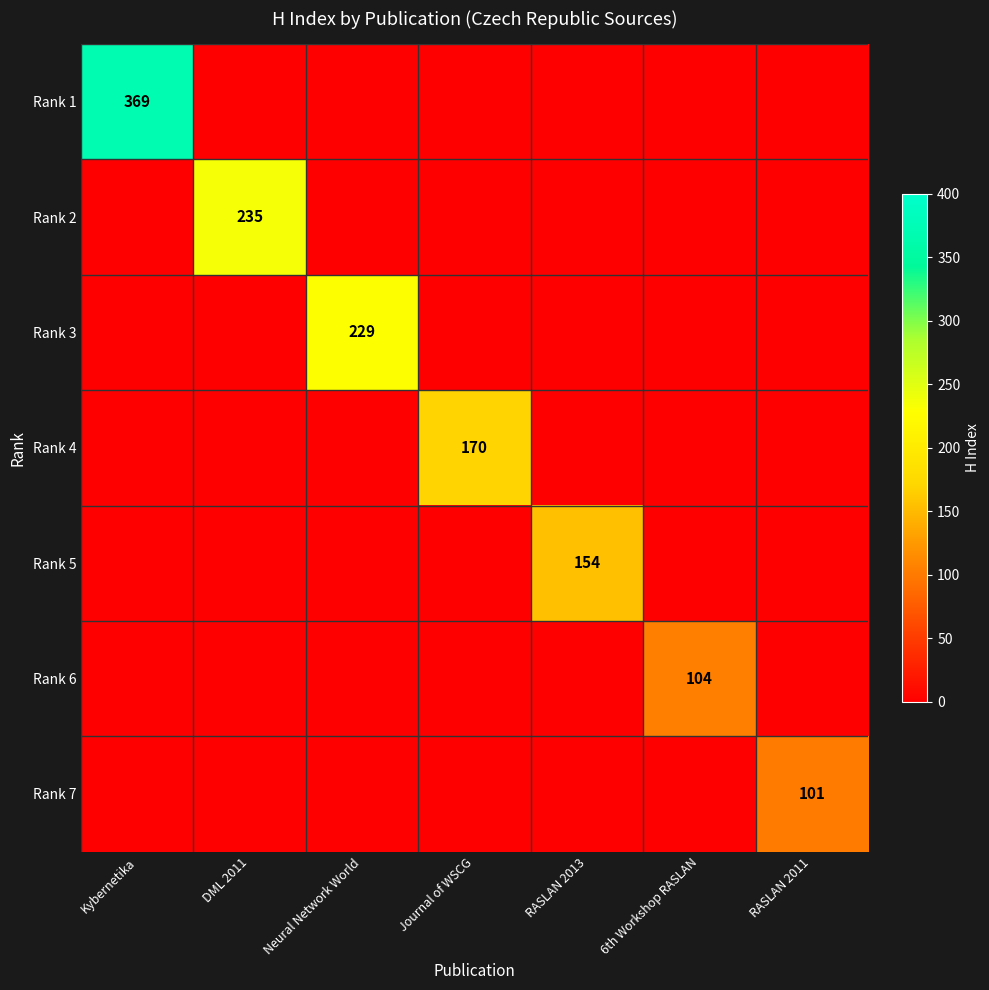

The Rank 6 series shows 104 at 6th Workshop RASLAN. True or false?

True